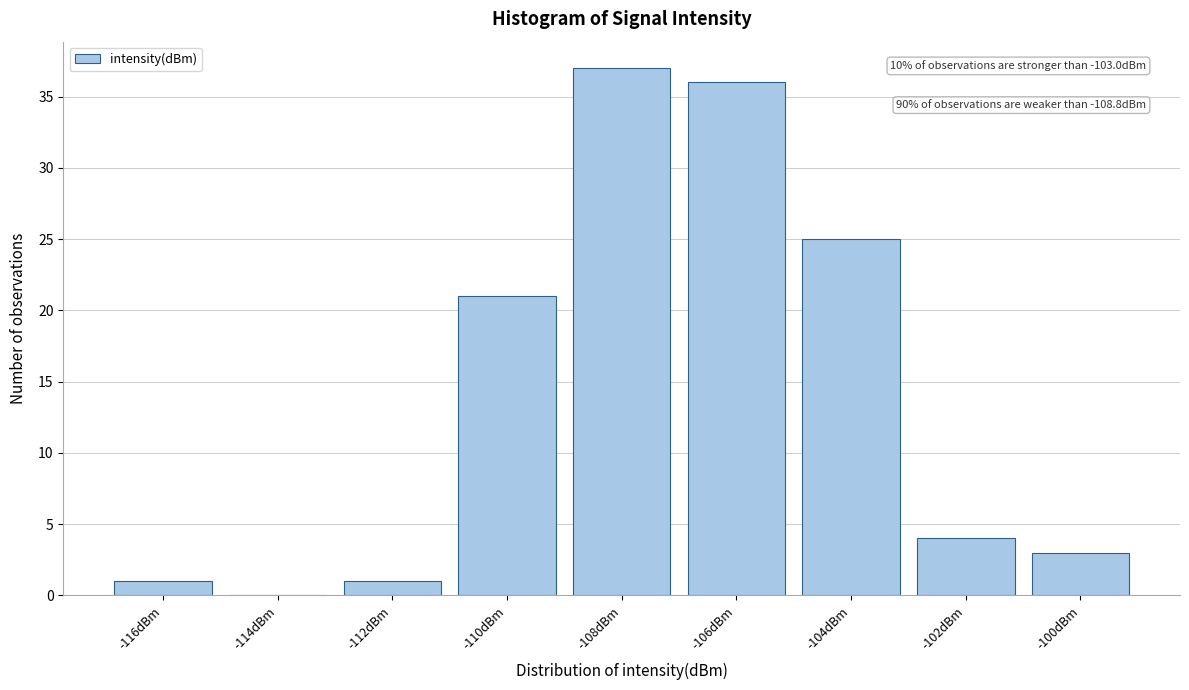

Reading left to right, extract all data points from this chart.

-116dBm=1	-114dBm=0	-112dBm=1	-110dBm=21	-108dBm=37	-106dBm=36	-104dBm=25	-102dBm=4	-100dBm=3